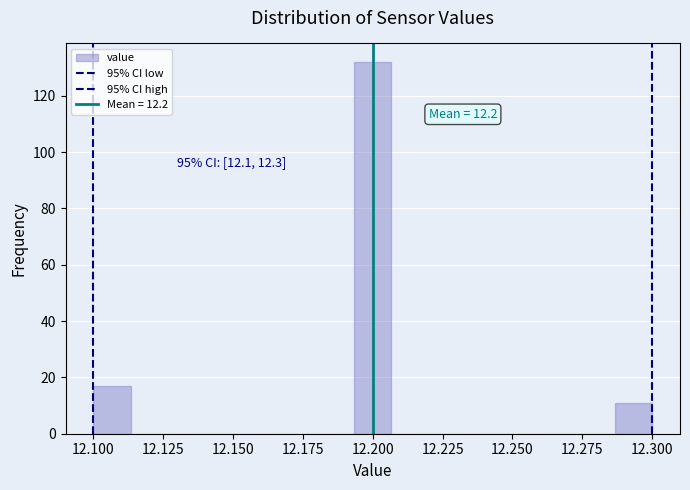

Around what value on the x-axis is the tallest bar? Give the approximate position of its centre, as read against the axis.

12.200